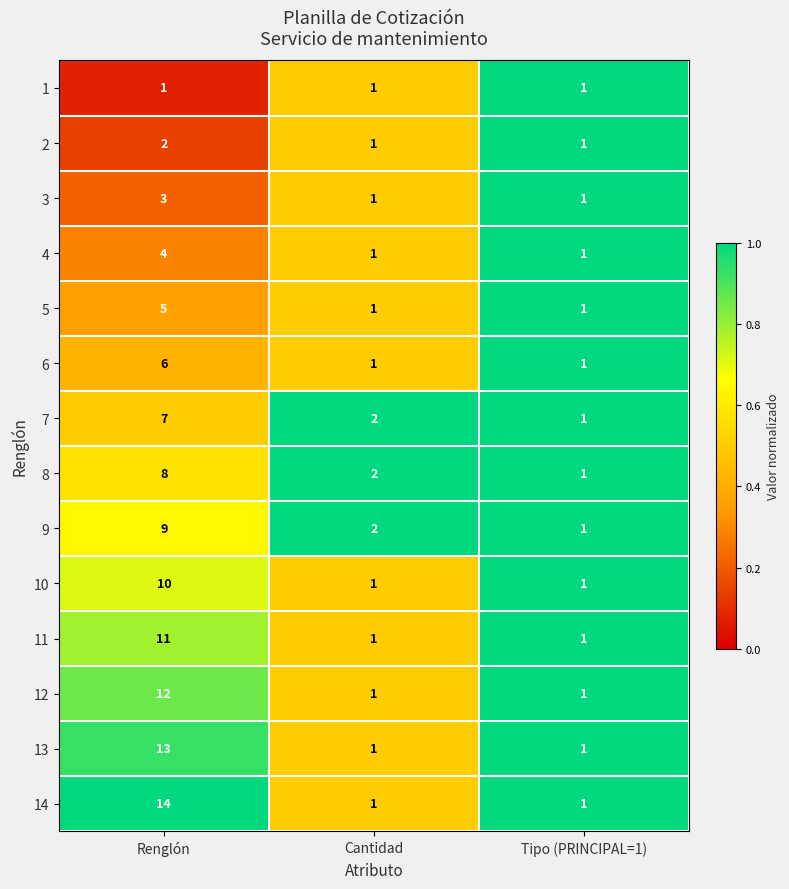

What is the sum of the 9 values at Tipo (PRINCIPAL=1) and Cantidad?

3